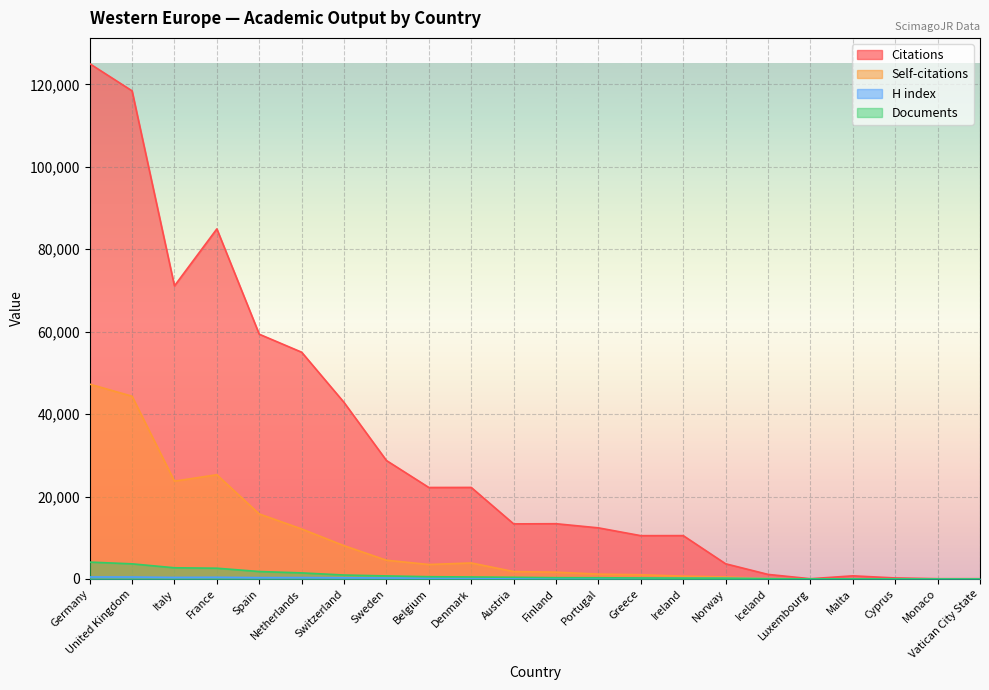

Between Greece and Ireland, which series saw the biggest shift?

Self-citations